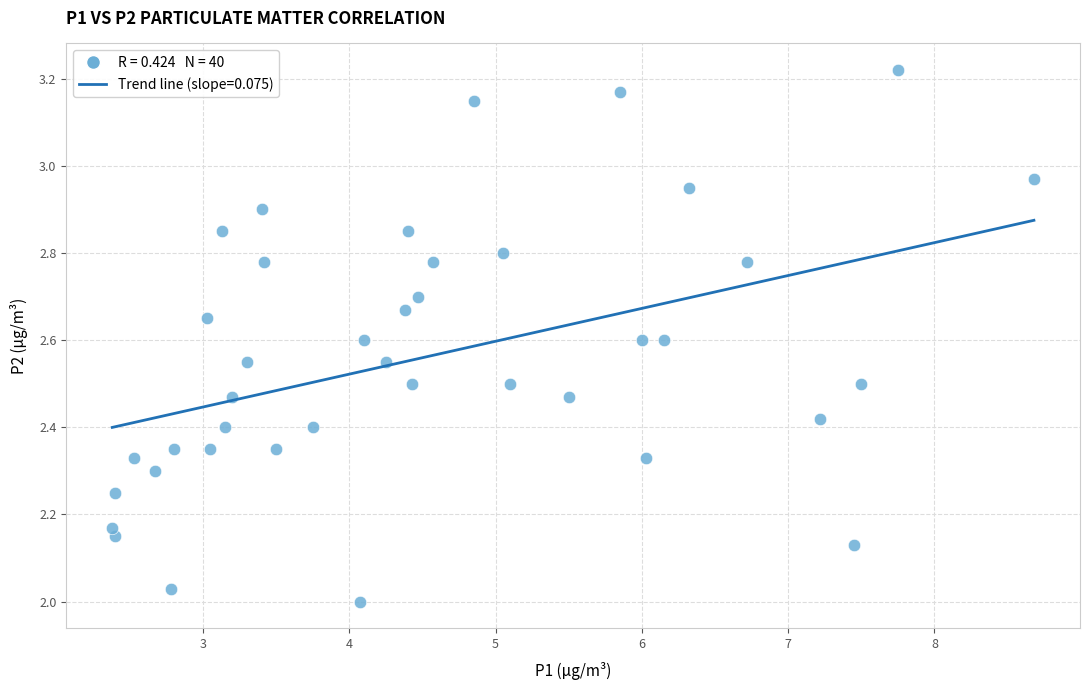

What is the range of X values (max minus min)?

6.3